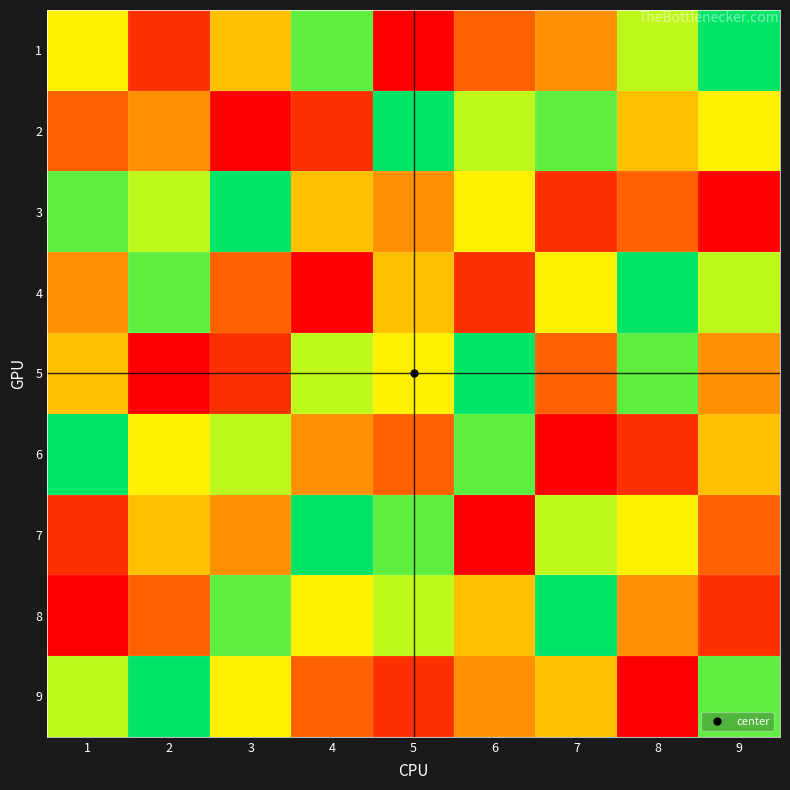

Reading left to right, transcribe all the data shown in this chart.

1: 1=6	2=2	3=5	4=8	5=1	6=3	7=4	8=7	9=9
2: 1=3	2=4	3=1	4=2	5=9	6=7	7=8	8=5	9=6
3: 1=8	2=7	3=9	4=5	5=4	6=6	7=2	8=3	9=1
4: 1=4	2=8	3=3	4=1	5=5	6=2	7=6	8=9	9=7
5: 1=5	2=1	3=2	4=7	5=6	6=9	7=3	8=8	9=4
6: 1=9	2=6	3=7	4=4	5=3	6=8	7=1	8=2	9=5
7: 1=2	2=5	3=4	4=9	5=8	6=1	7=7	8=6	9=3
8: 1=1	2=3	3=8	4=6	5=7	6=5	7=9	8=4	9=2
9: 1=7	2=9	3=6	4=3	5=2	6=4	7=5	8=1	9=8